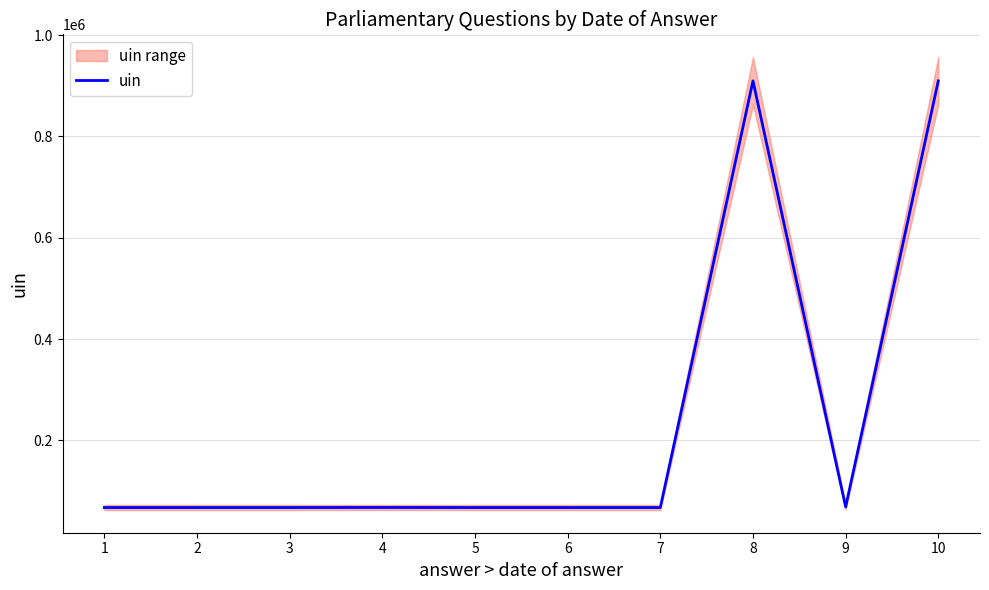

How many lines are shown in the chart?

1